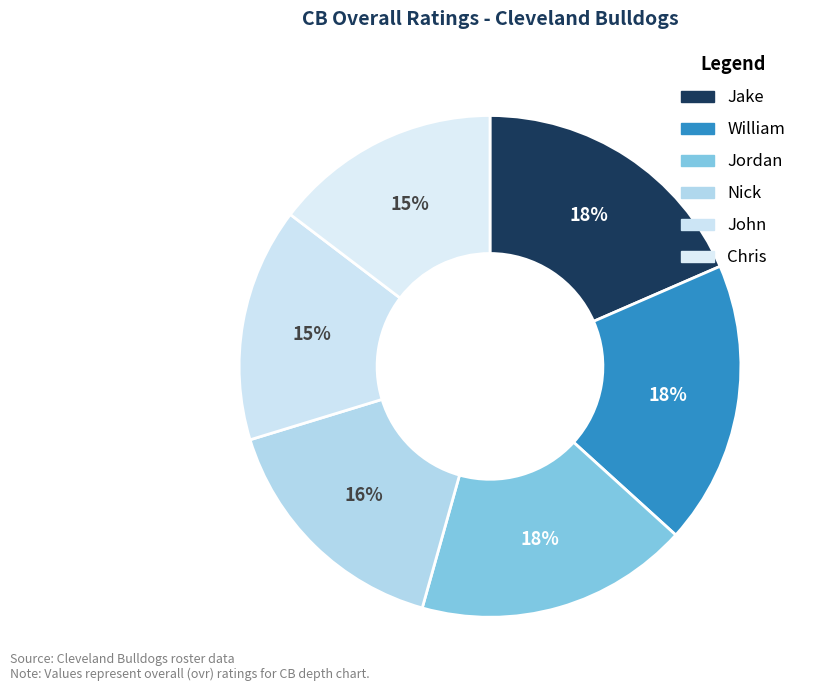

How many slices are in this pie chart?

6